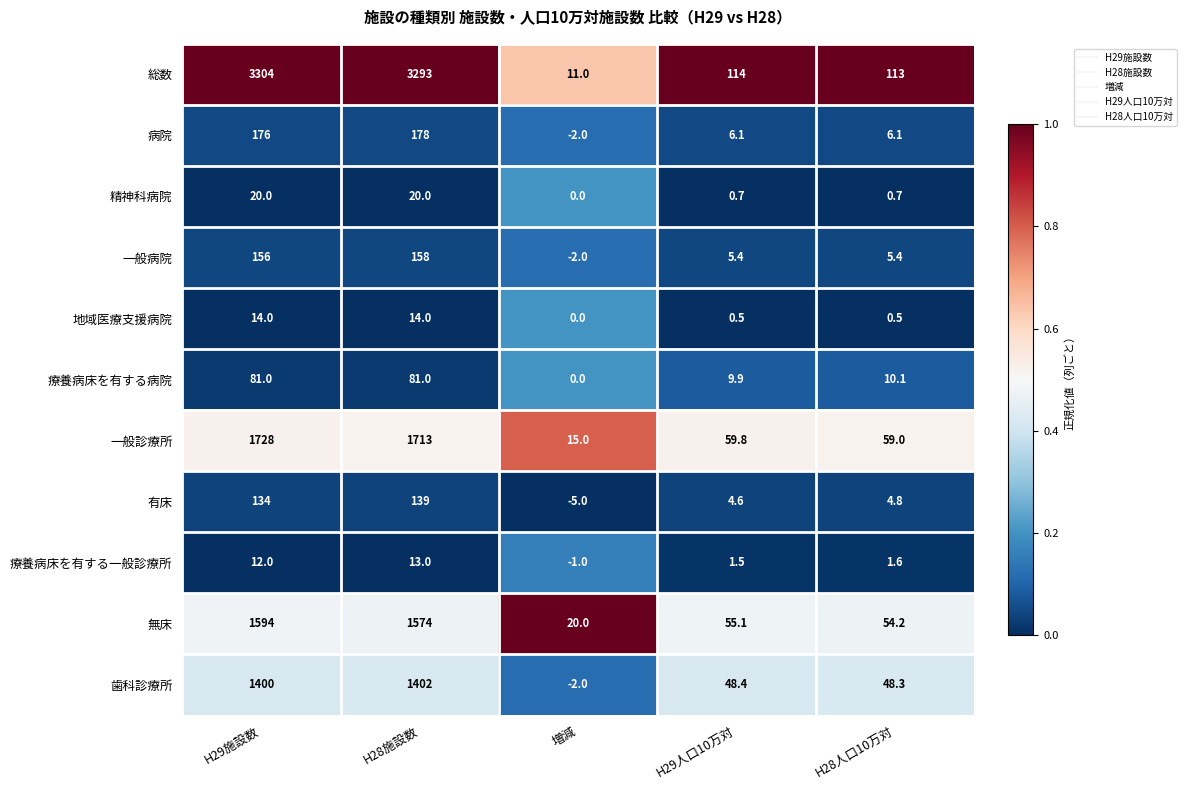

The value of 総数 at H28人口10万対 is 59.8. True or false?

False